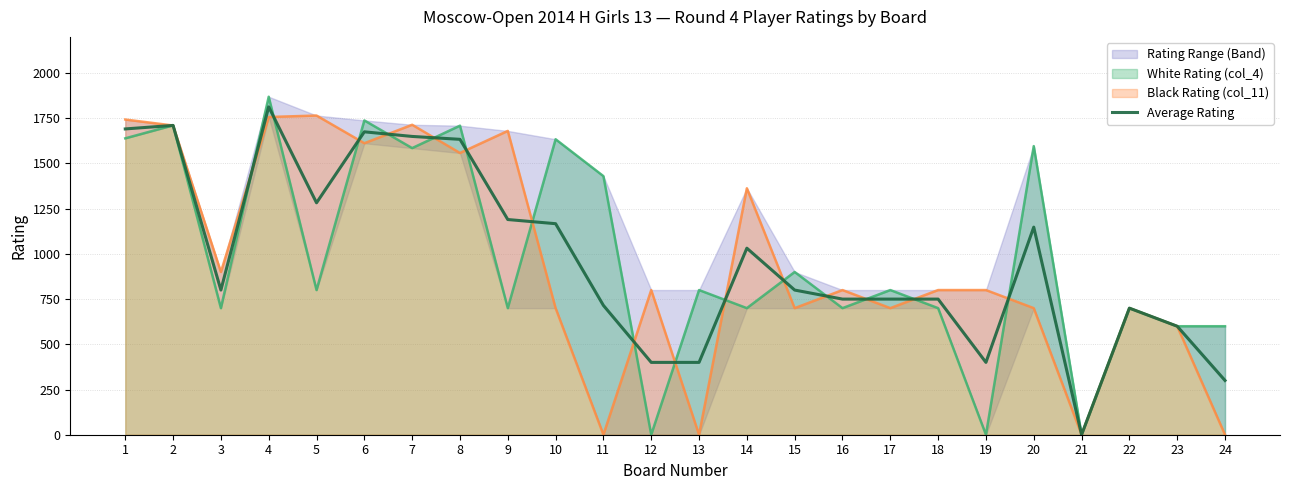

Which category has the highest value across all series?

4